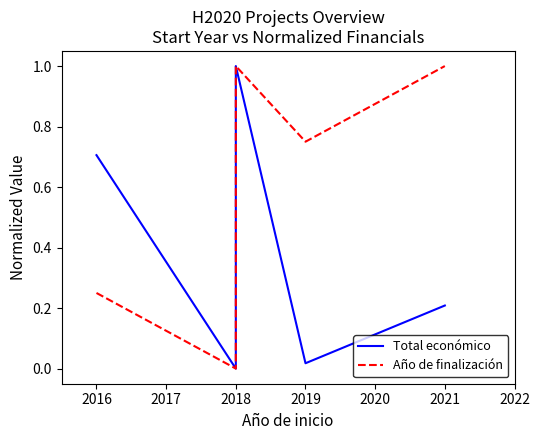

What is the difference between the maximum and minimum values in the Año de finalización series?

1.0